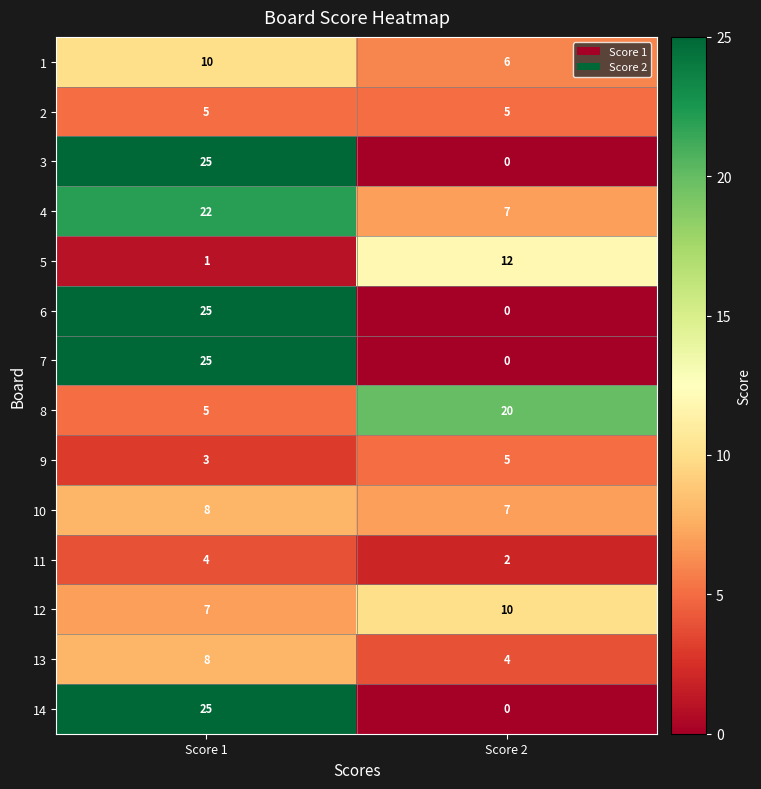

True or false: 6 has a value of 0 at Score 2.

True